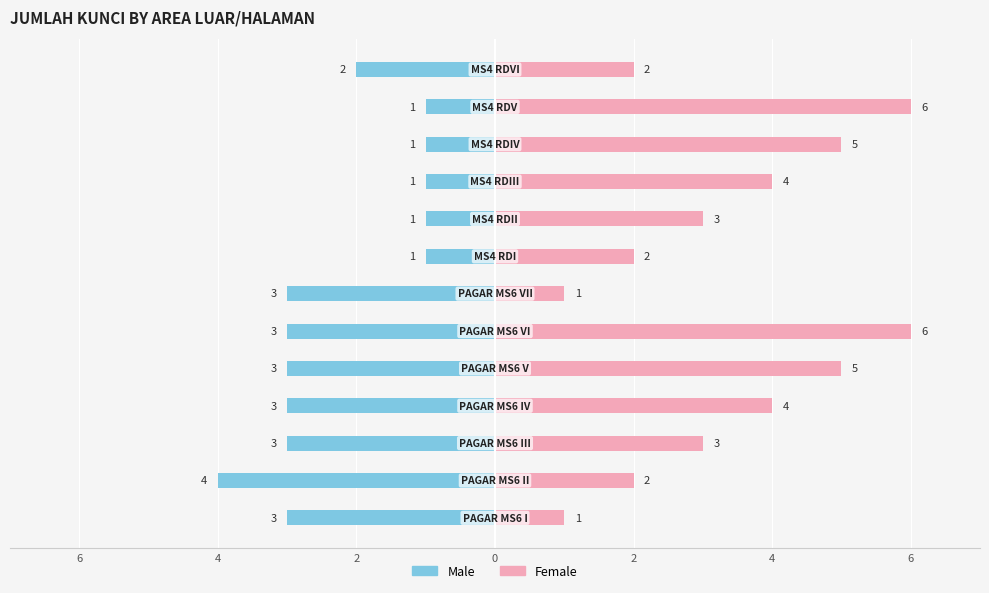

The value of Male at 6 is -5. True or false?

False